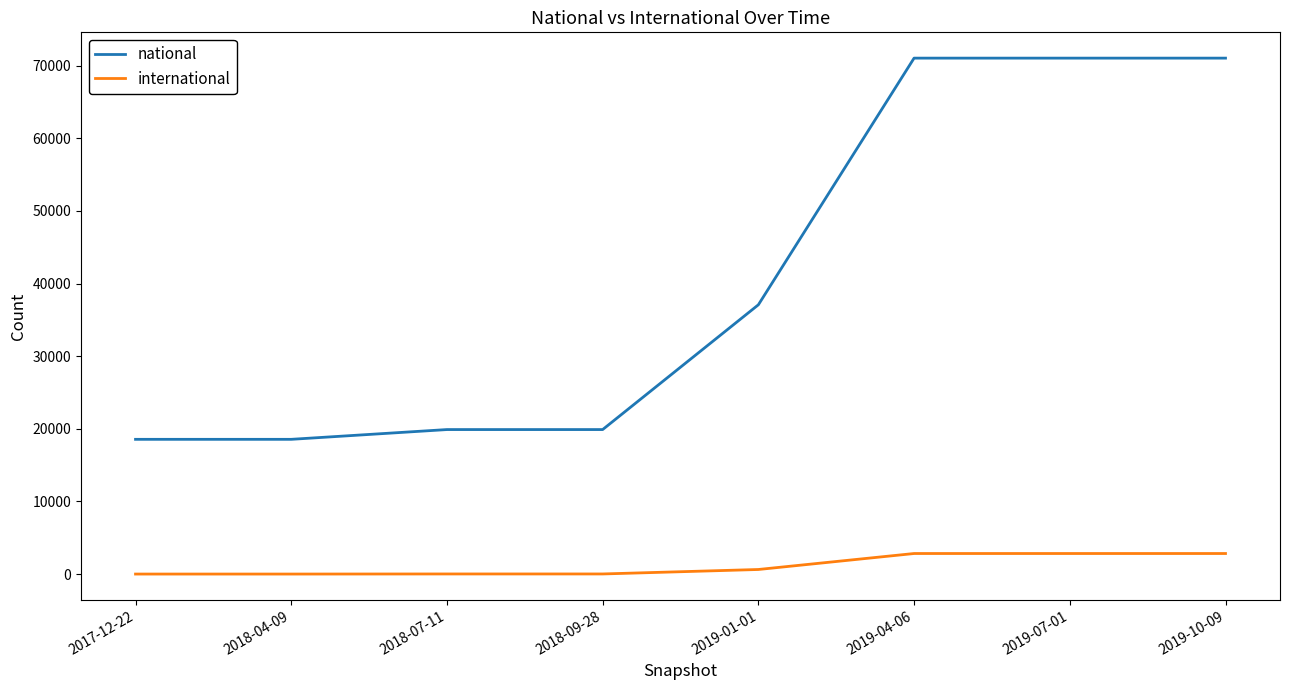

True or false: national and international cross at least once.

False